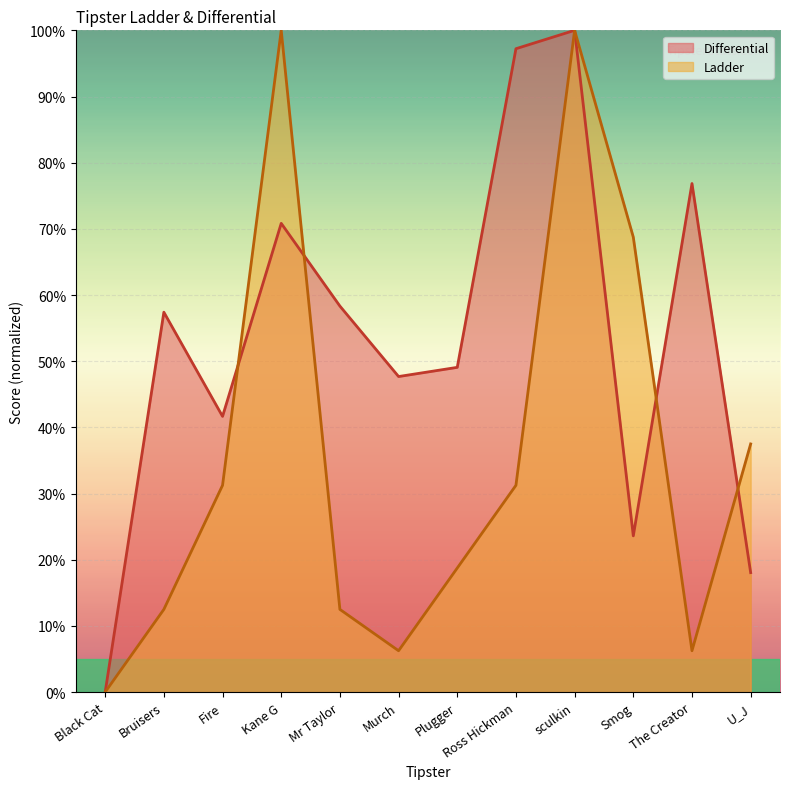

Which series has the largest range (max minus min)?

Differential